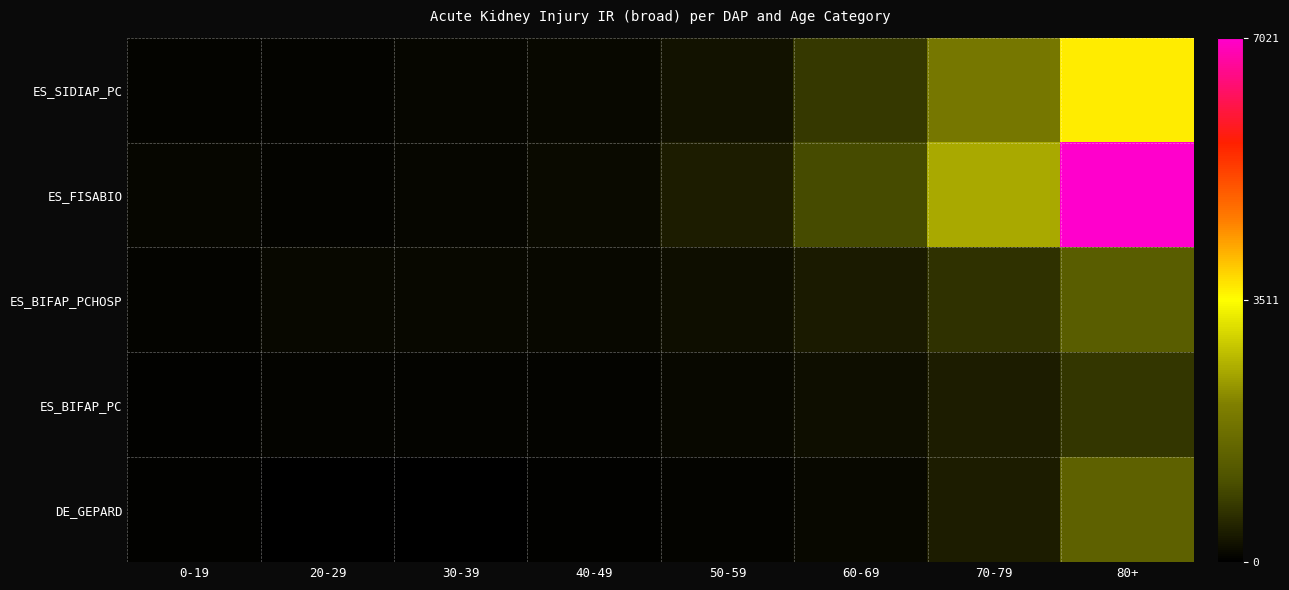

What is the difference between the highest and lowest values at 30-39?

86.7